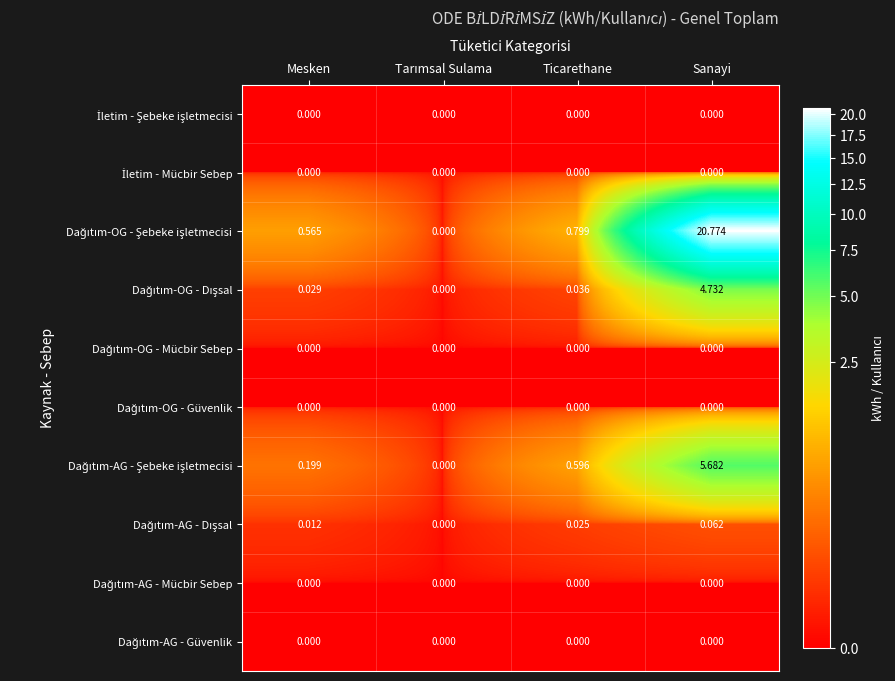

At which category is the sum across all series the highest?

Sanayi